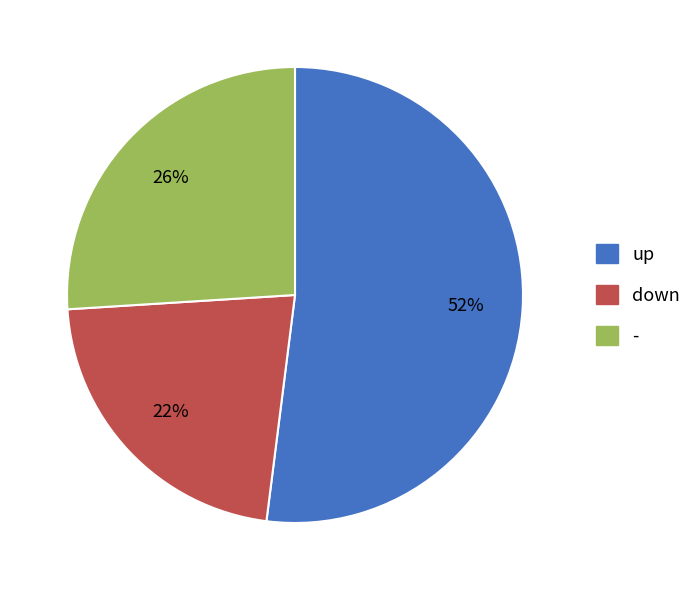

How many segments does this pie chart have?

3